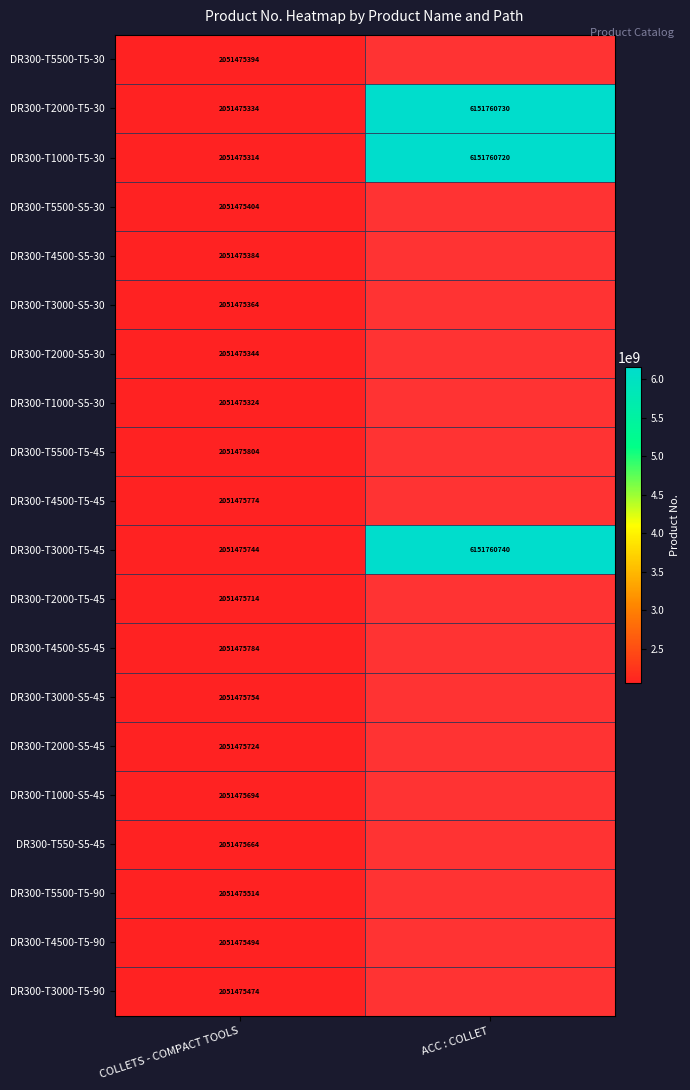

Rank the categories by DR300-T3000-T5-45 value from lowest to highest.

COLLETS - COMPACT TOOLS, ACC : COLLET